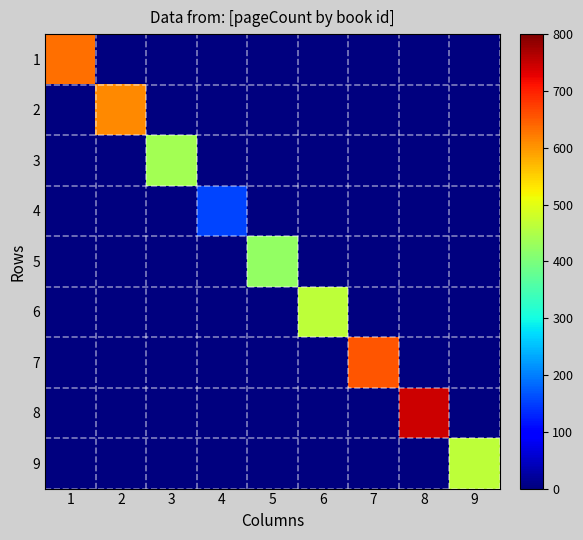

At 3, list the series in order from largest to smallest.

3, 1, 2, 4, 5, 6, 7, 8, 9